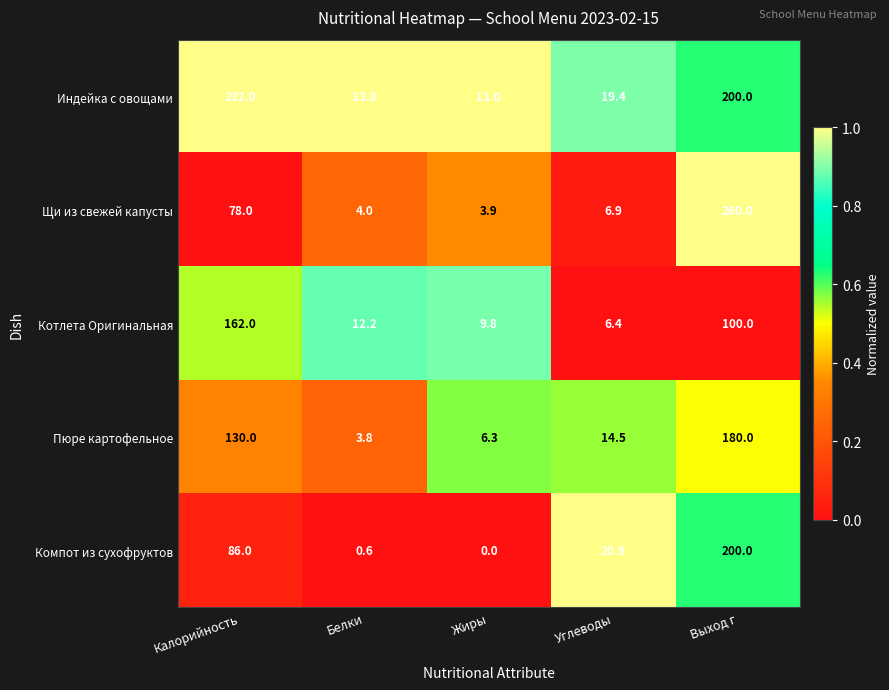

Reading right to left, extract all data points from this chart.

Индейка с овощами: Выход г=200.0	Углеводы=19.4	Жиры=11.0	Белки=13.8	Калорийность=232.0
Щи из свежей капусты: Выход г=260.0	Углеводы=6.9	Жиры=3.9	Белки=4.0	Калорийность=78.0
Котлета Оригинальная: Выход г=100.0	Углеводы=6.4	Жиры=9.8	Белки=12.2	Калорийность=162.0
Пюре картофельное: Выход г=180.0	Углеводы=14.5	Жиры=6.3	Белки=3.8	Калорийность=130.0
Компот из сухофруктов: Выход г=200.0	Углеводы=20.9	Жиры=0.0	Белки=0.6	Калорийность=86.0